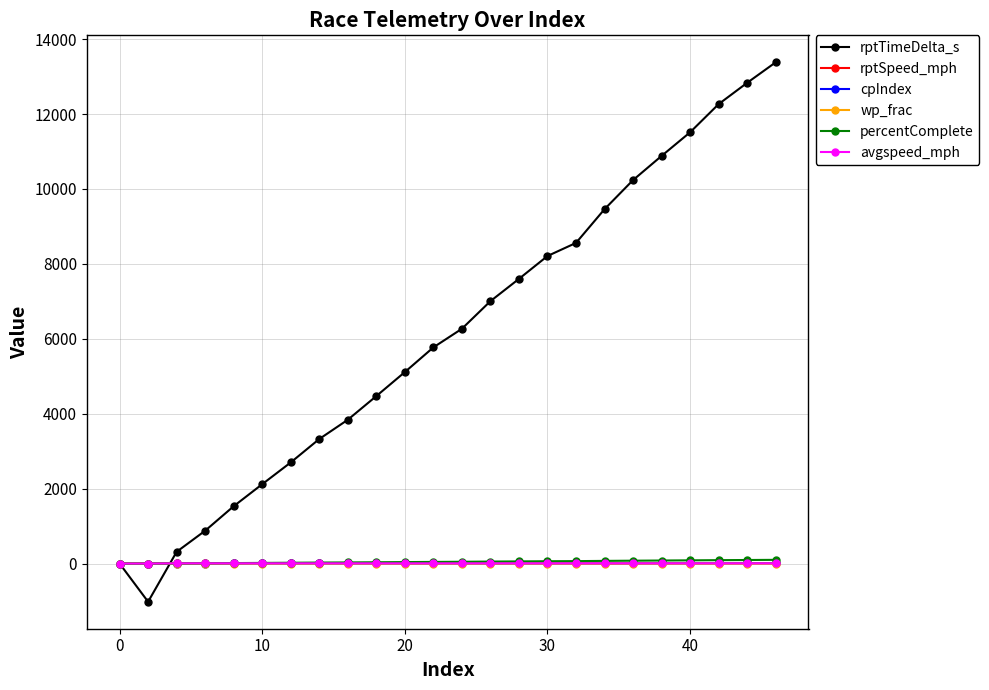

Is this an area chart (filled region under the line)?

No